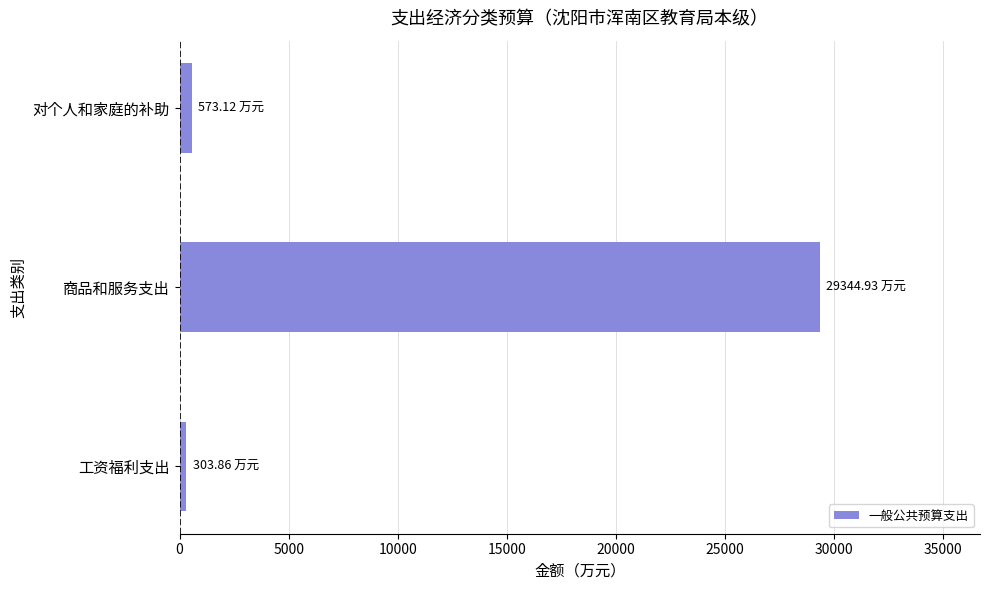

Which category has the highest value across all series?

商品和服务支出